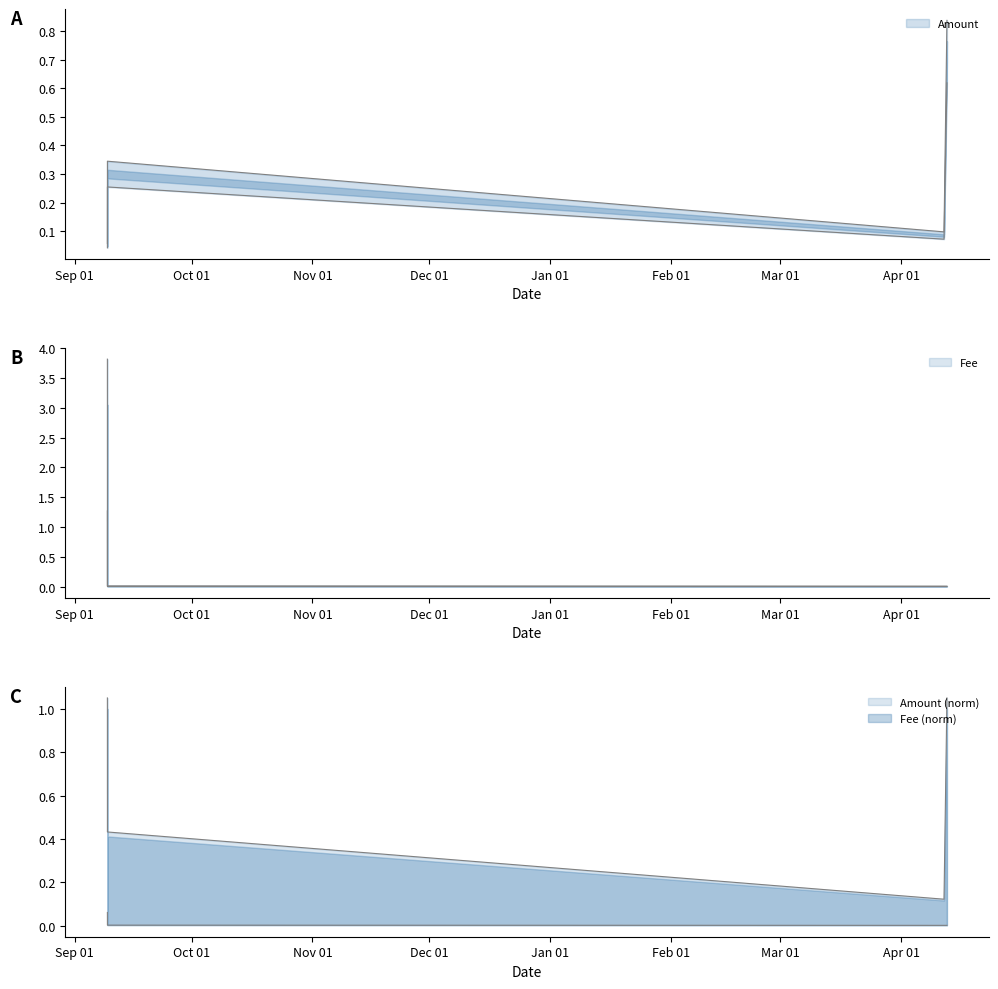

Between 2018-09-09 10:29:43 and 2019-04-12 16:20:08, which series saw the biggest shift?

Amount